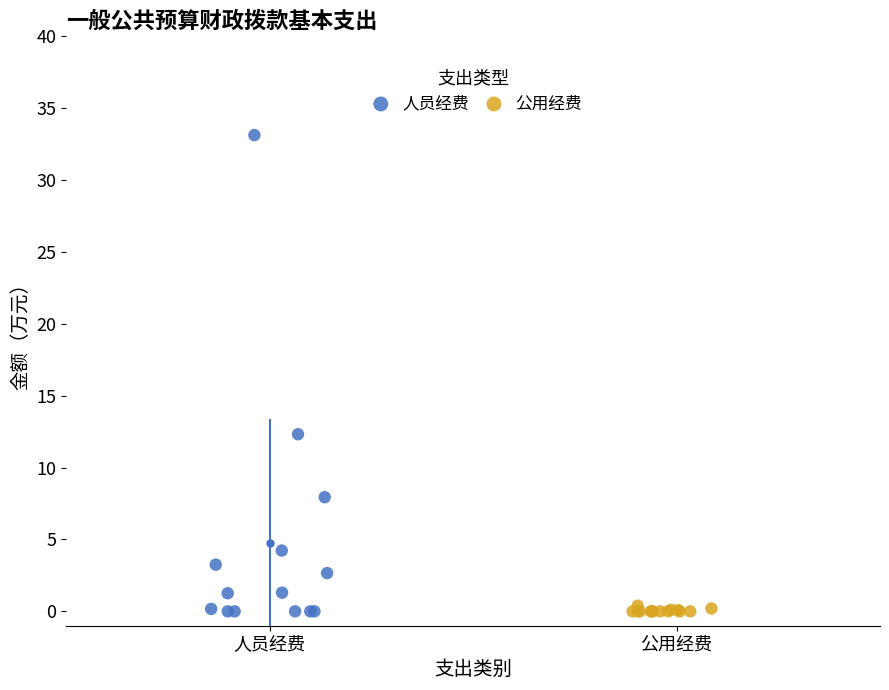

Which series has the largest Y range (max minus min)?

人员经费